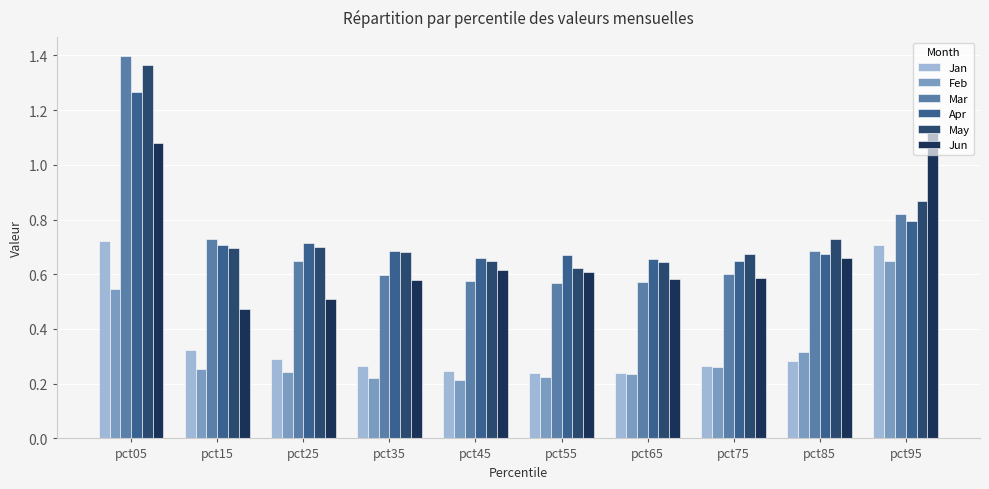

How many groups of bars are there?

10